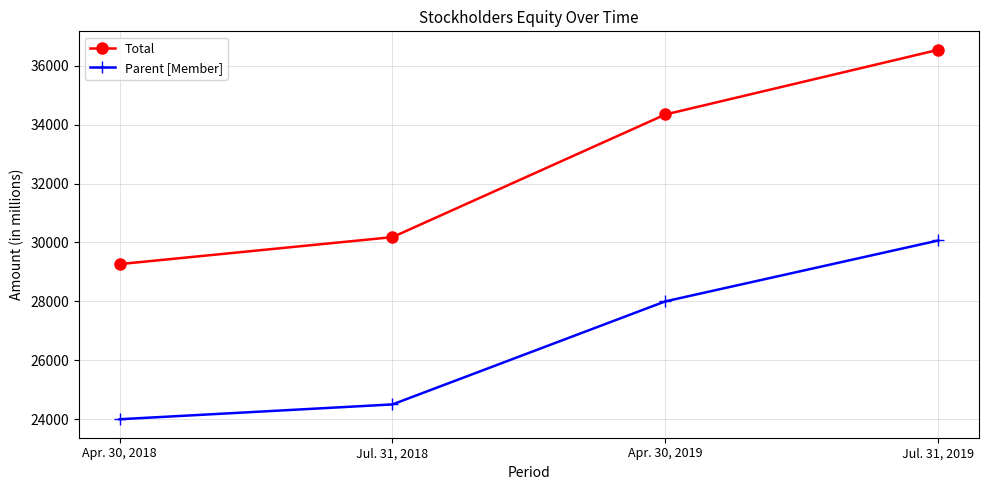

Reading right to left, list all the values displayed in this chart.

Total: 36539	34344	30182	29266
Parent [Member]: 30068	28003	24505	24002